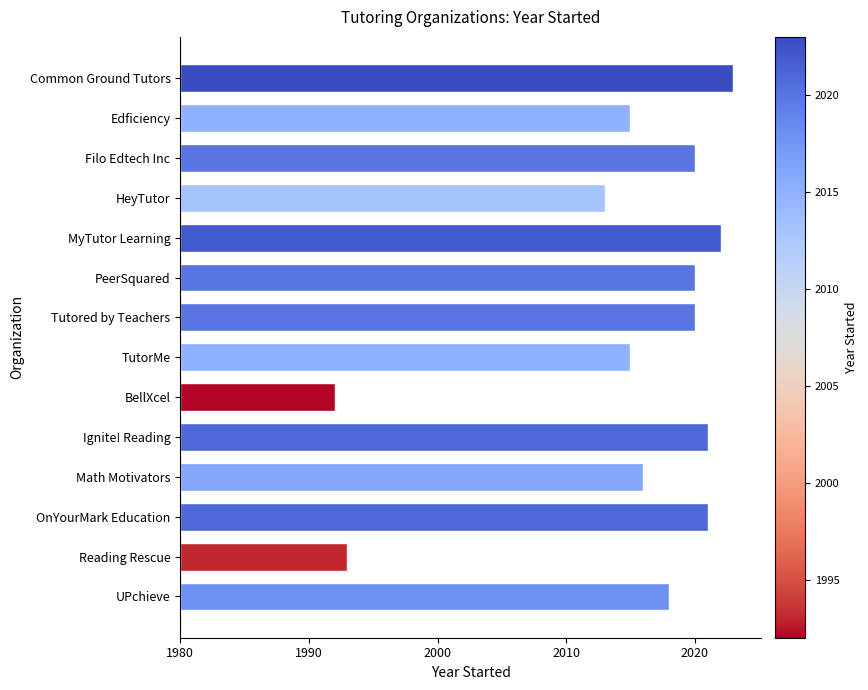

Are the bars grouped side by side (vs. stacked)?

No